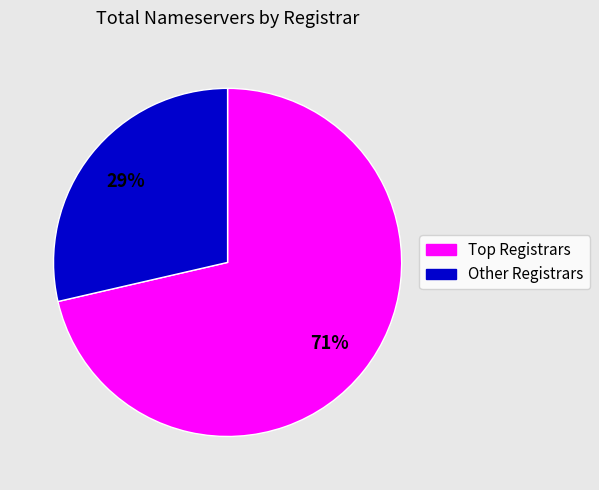

To the nearest percent, what is the average slice percentage?

50%